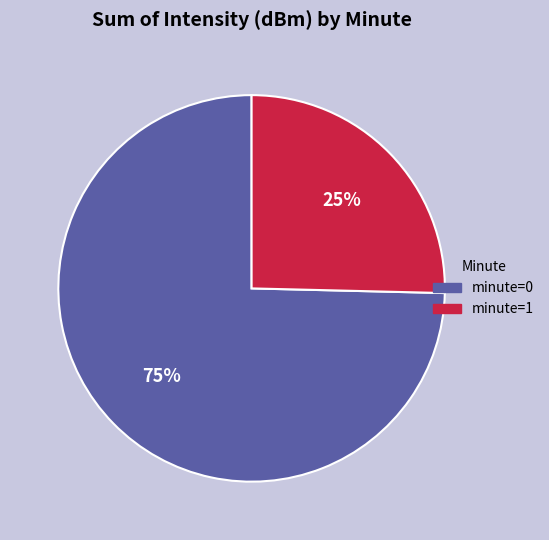

How many slices are in this pie chart?

2